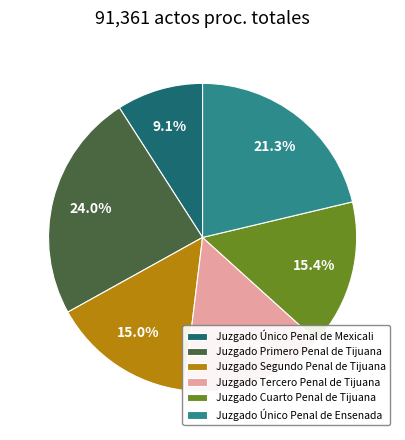

What portion of the pie excludes Juzgado Único Penal de Ensenada?

78.7%